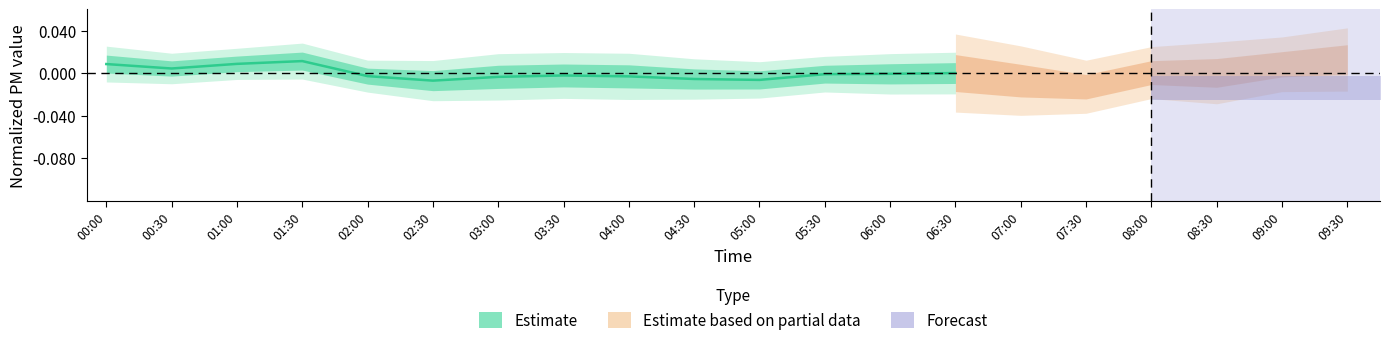

How many positive values are there?

5